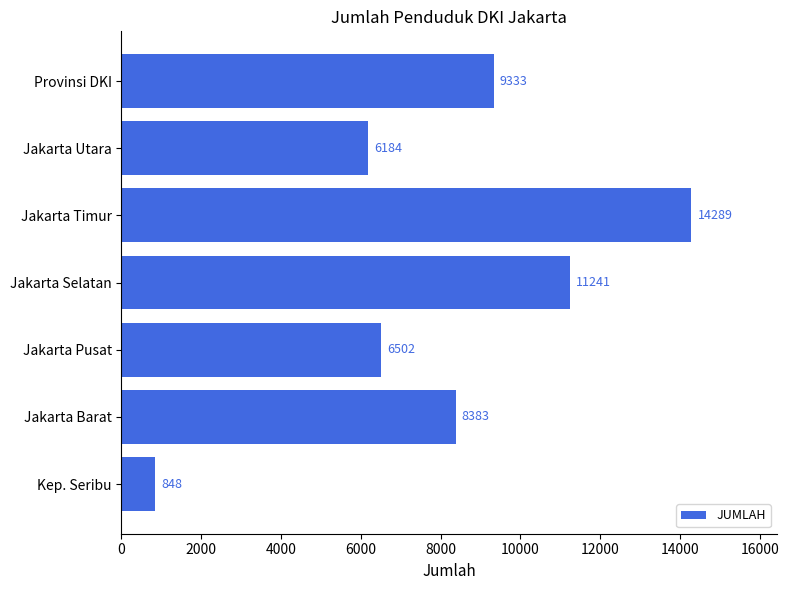

Which category has the highest value across all series?

Jakarta Timur